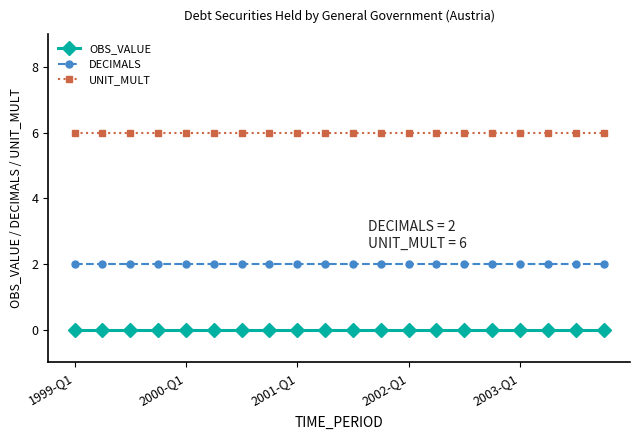

True or false: UNIT_MULT and OBS_VALUE cross at least once.

False